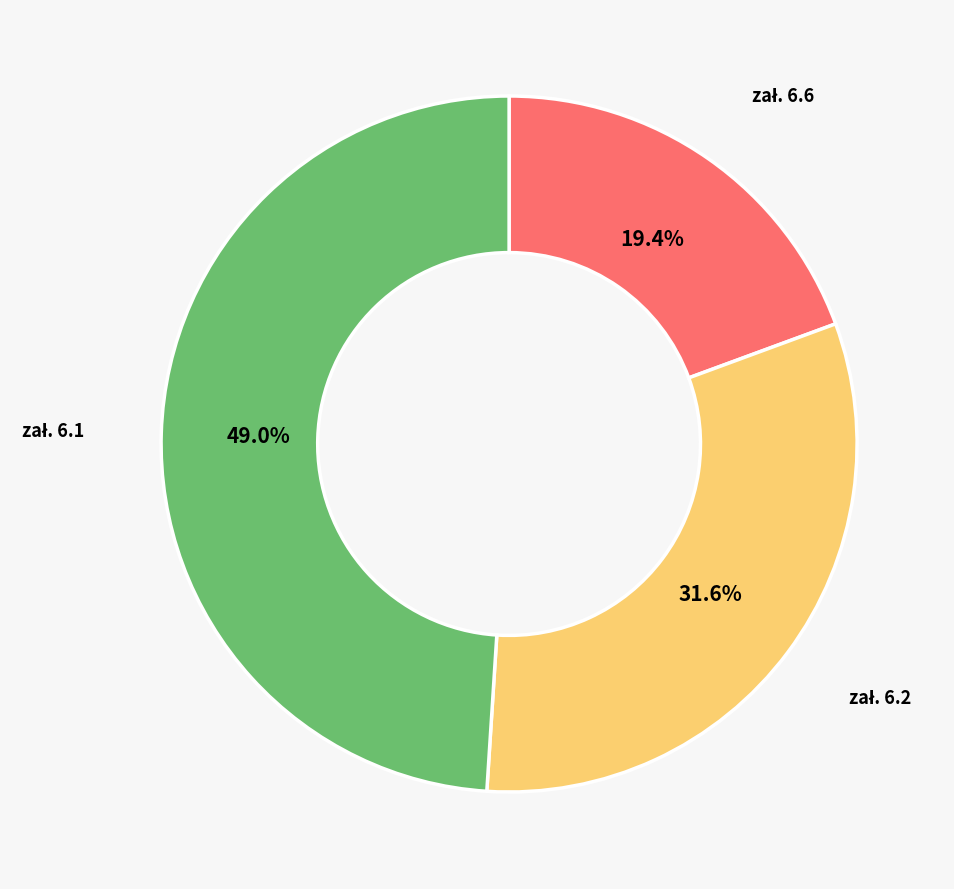

Count the number of slices in the pie.

3